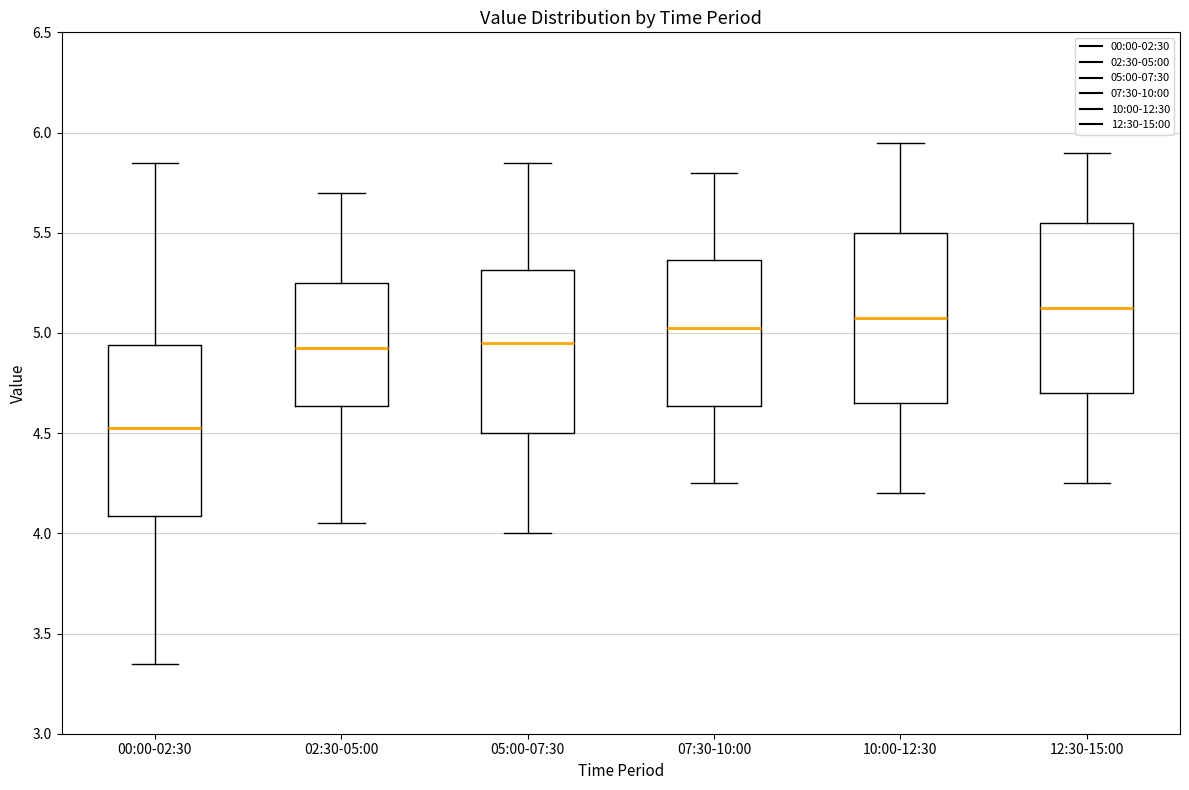

Reading left to right, transcribe this box plot: for each box, give where its median line is, the range the box spans, and where its two whiskers end, as read against the y-axis. The values are not printed on the chart, so give them approximately, as read against the axis.

00:00-02:30: median 4.55, box 4.10 to 4.95, whiskers 3.35 to 5.85
02:30-05:00: median 4.95, box 4.65 to 5.25, whiskers 4.05 to 5.70
05:00-07:30: median 4.95, box 4.50 to 5.30, whiskers 4.00 to 5.85
07:30-10:00: median 5.05, box 4.65 to 5.35, whiskers 4.25 to 5.80
10:00-12:30: median 5.10, box 4.65 to 5.50, whiskers 4.20 to 5.95
12:30-15:00: median 5.15, box 4.70 to 5.55, whiskers 4.25 to 5.90